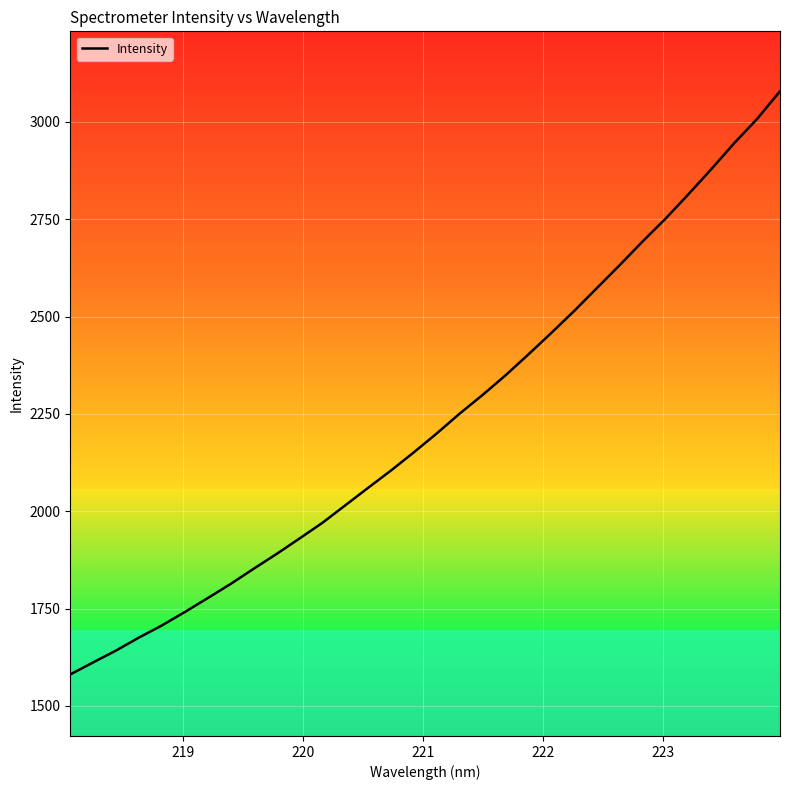

What is the difference between the second highest and minimum values?

1426.9